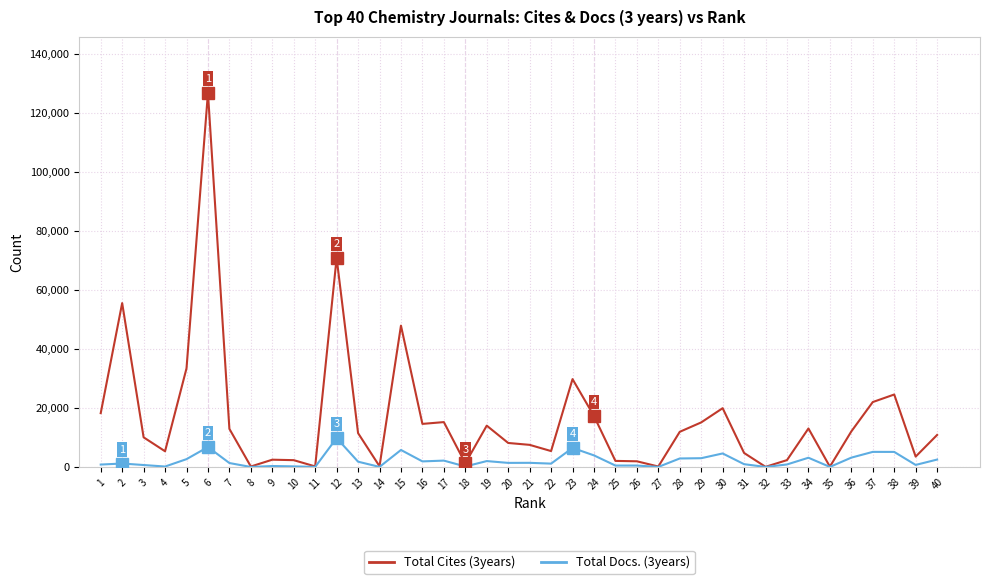

Rank the series by their maximum value, from highest to lowest.

Total Cites (3years), Total Docs. (3years)